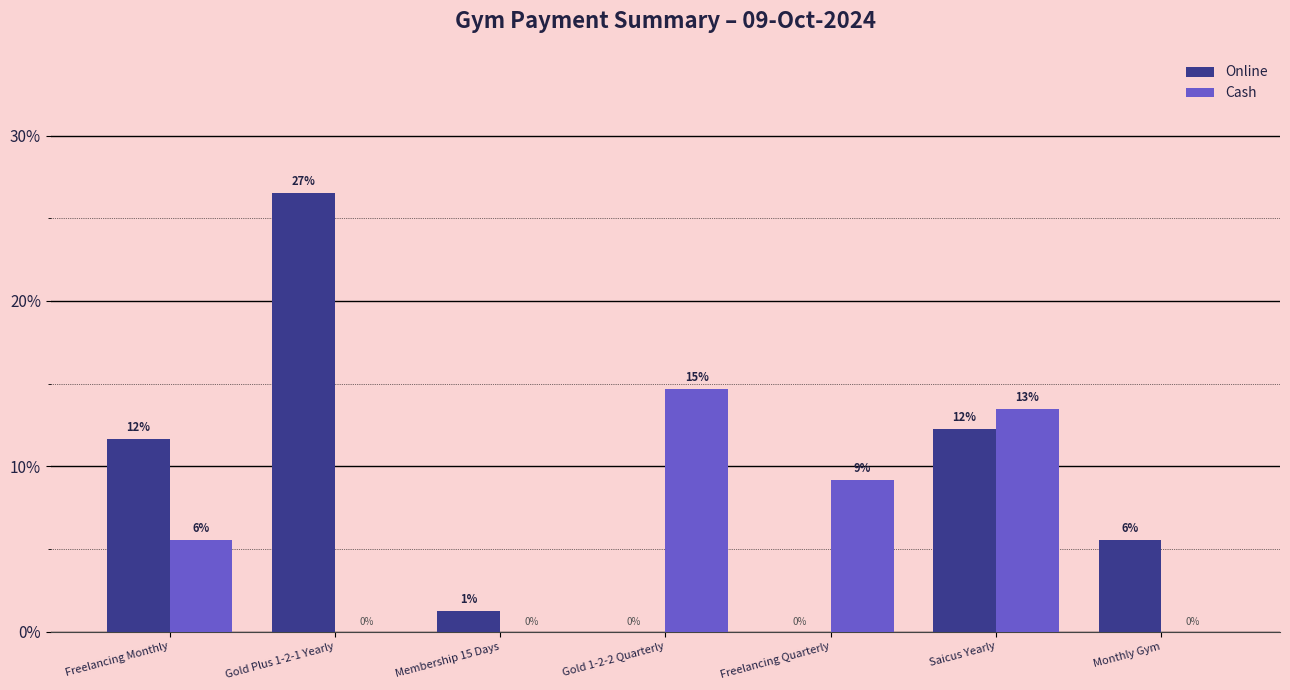

At how many categories does at least one series exceed 1?

7